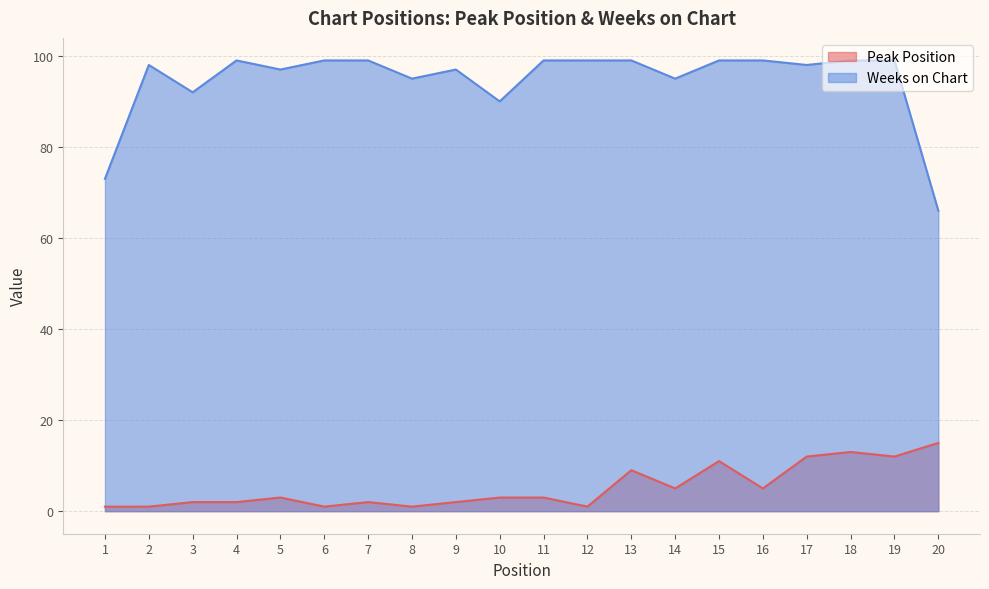

True or false: Peak Position and Weeks on Chart cross at least once.

False